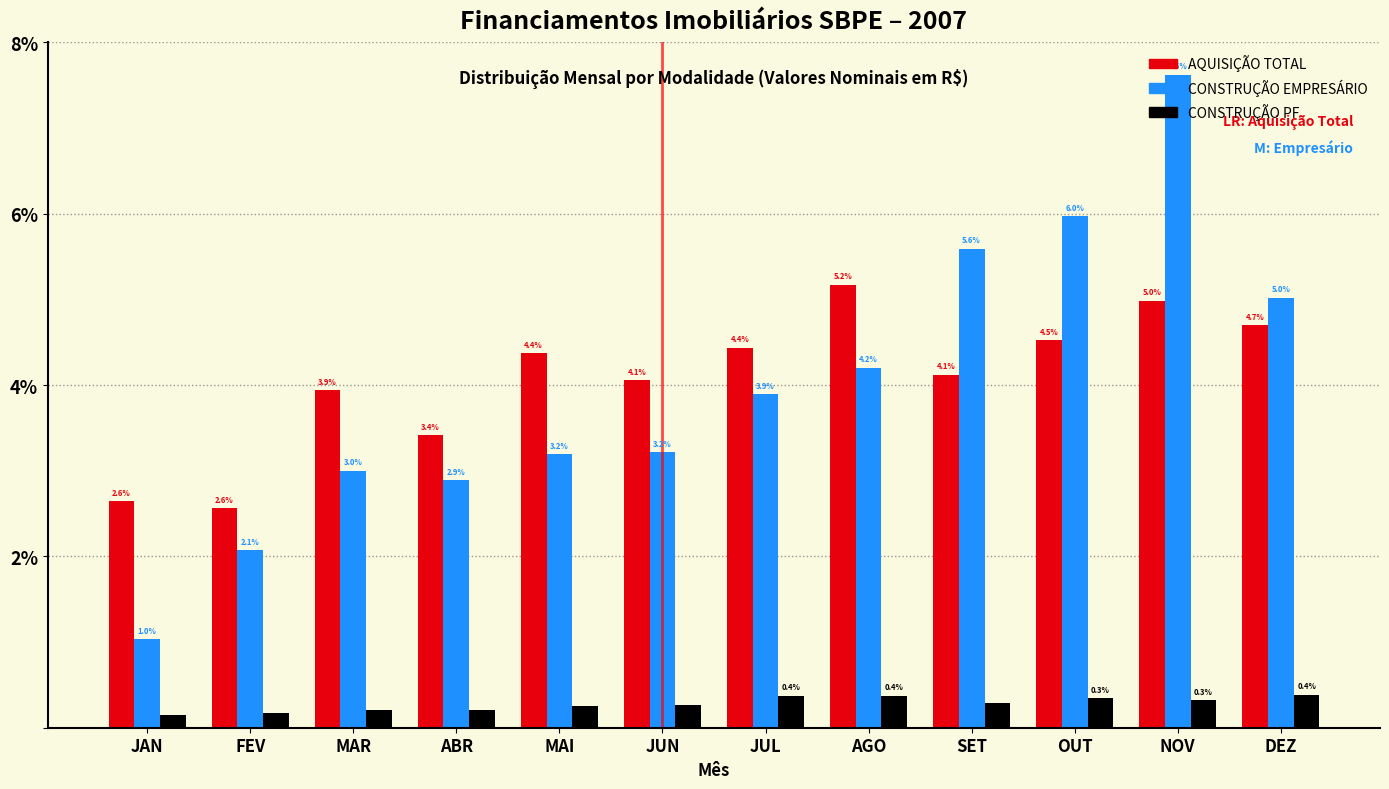

List the series in order of their peak value, highest first.

CONSTRUÇÃO EMPRESÁRIO, AQUISIÇÃO TOTAL, CONSTRUÇÃO PF